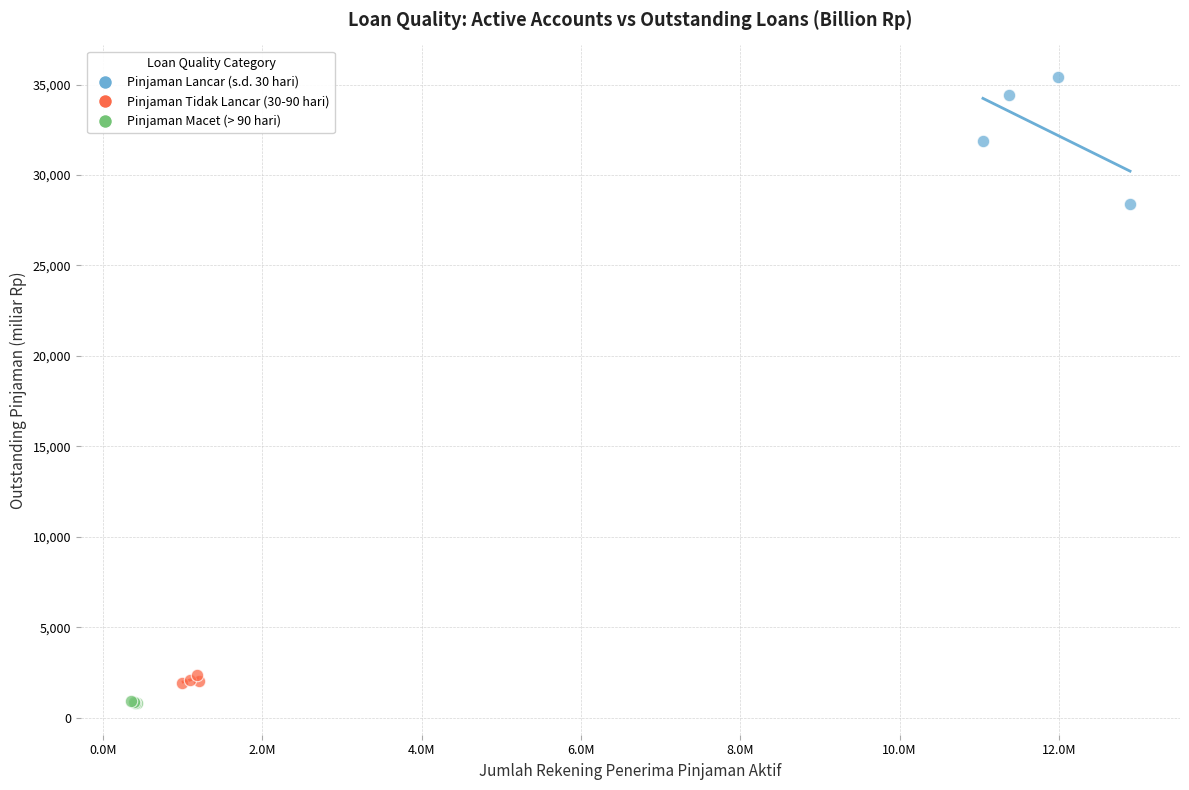

Which series contains the highest Y value?

Pinjaman Lancar (s.d. 30 hari)